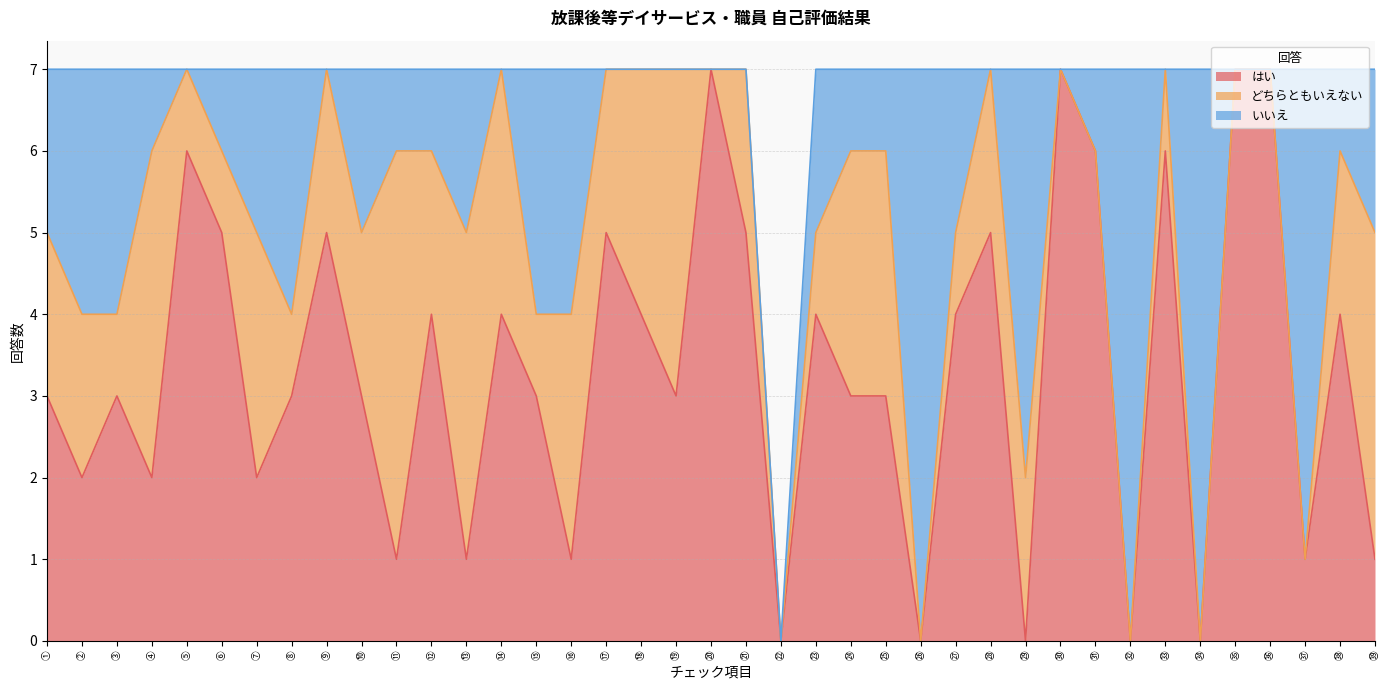

Count the はい values in the range 1 to 5.

27